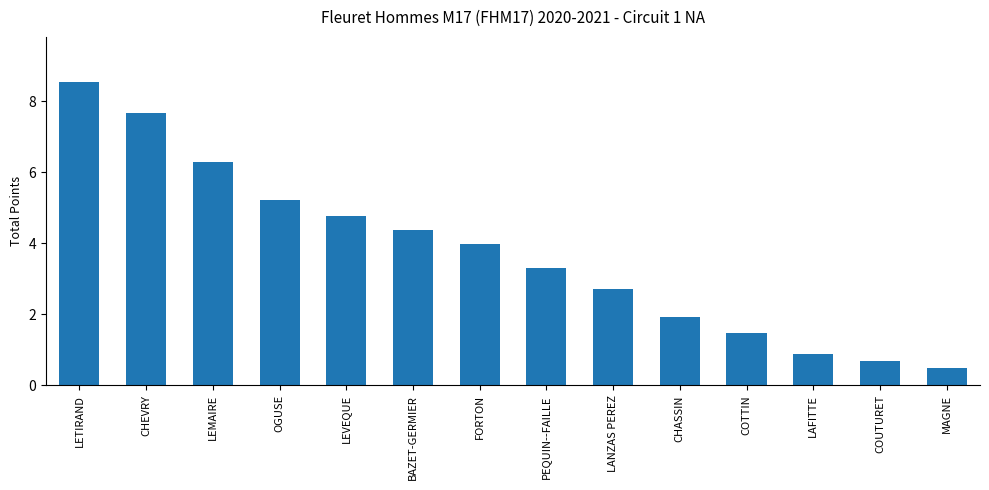

Count the number of data series in this chart.

1